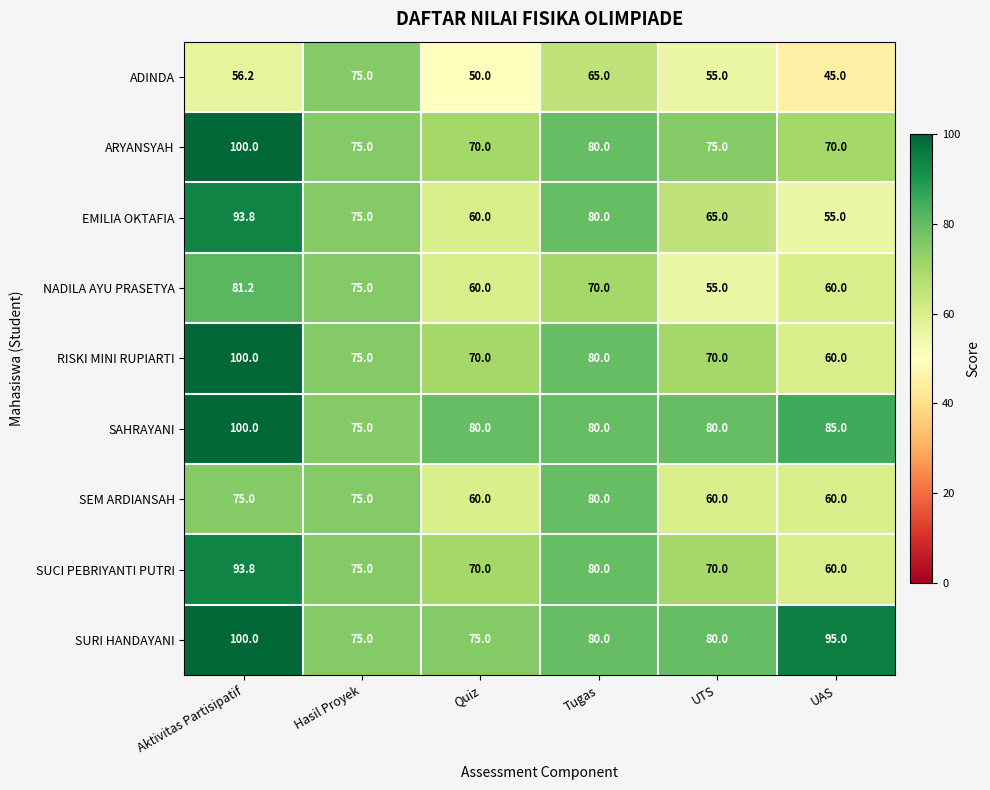

The SURI HANDAYANI series shows 39.1 at Tugas. True or false?

False